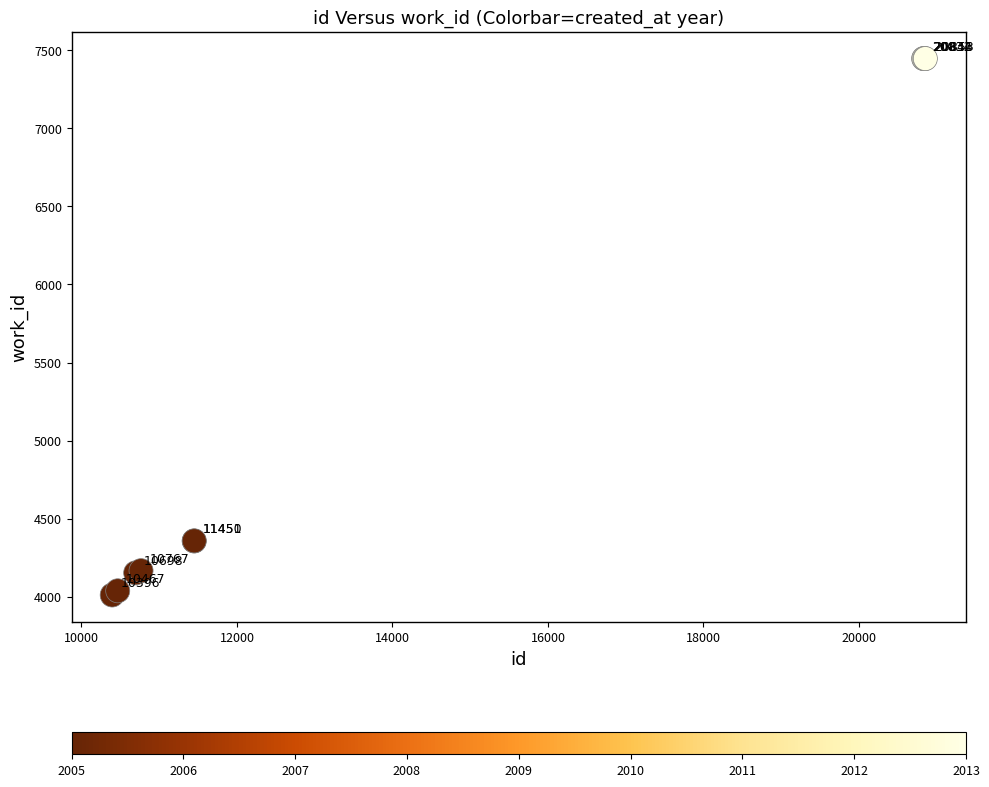

What Y value in the scatter plot is closest to 5729?

4358